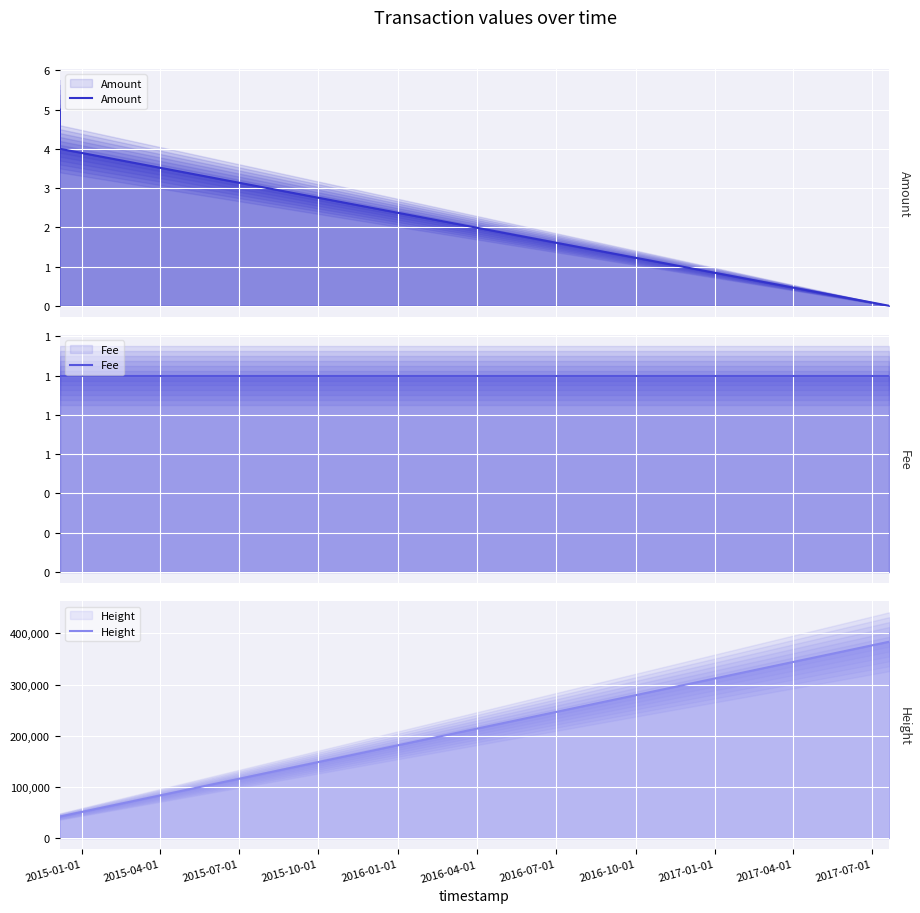

Reading right to left, what are all the values shown in this chart?

Amount: 0	4	5
Fee: 1	1	1
Height: 383776	41900	41896